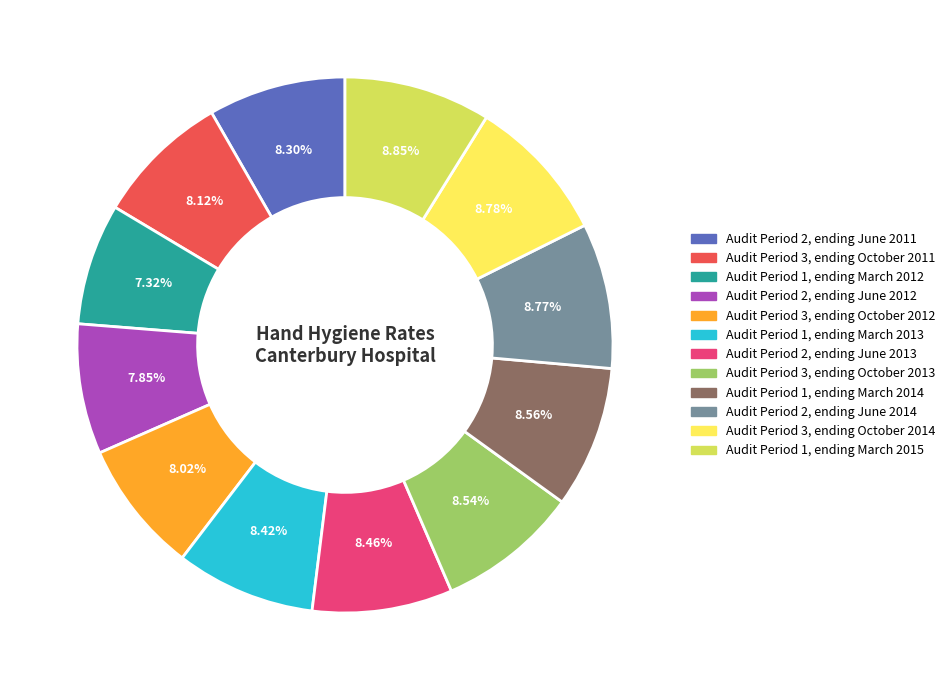

Rank the categories by value from lowest to highest.

Audit Period 1, ending March 2012, Audit Period 2, ending June 2012, Audit Period 3, ending October 2012, Audit Period 3, ending October 2011, Audit Period 2, ending June 2011, Audit Period 1, ending March 2013, Audit Period 2, ending June 2013, Audit Period 3, ending October 2013, Audit Period 1, ending March 2014, Audit Period 2, ending June 2014, Audit Period 3, ending October 2014, Audit Period 1, ending March 2015